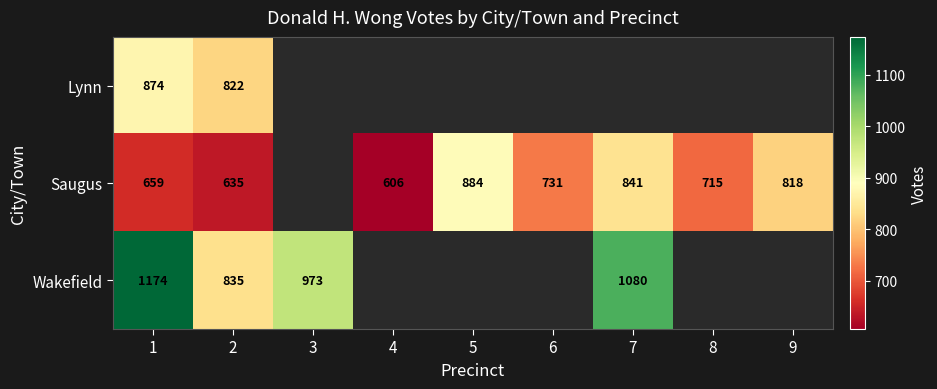

What is the difference between the highest and lowest values at 2?

200